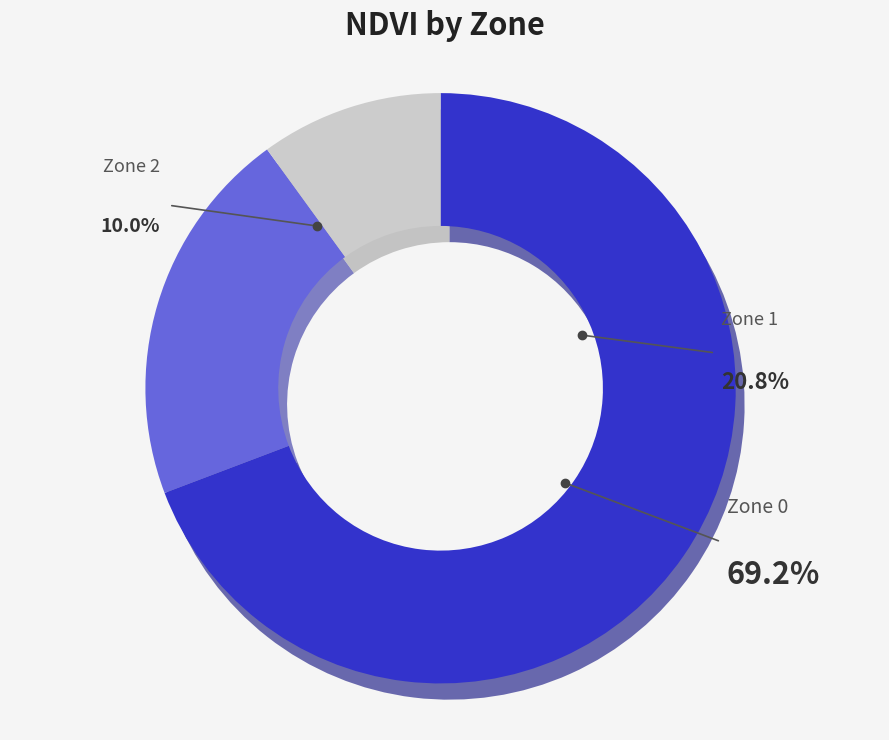

The Zone 2 slice represents 10% of the pie. True or false?

True